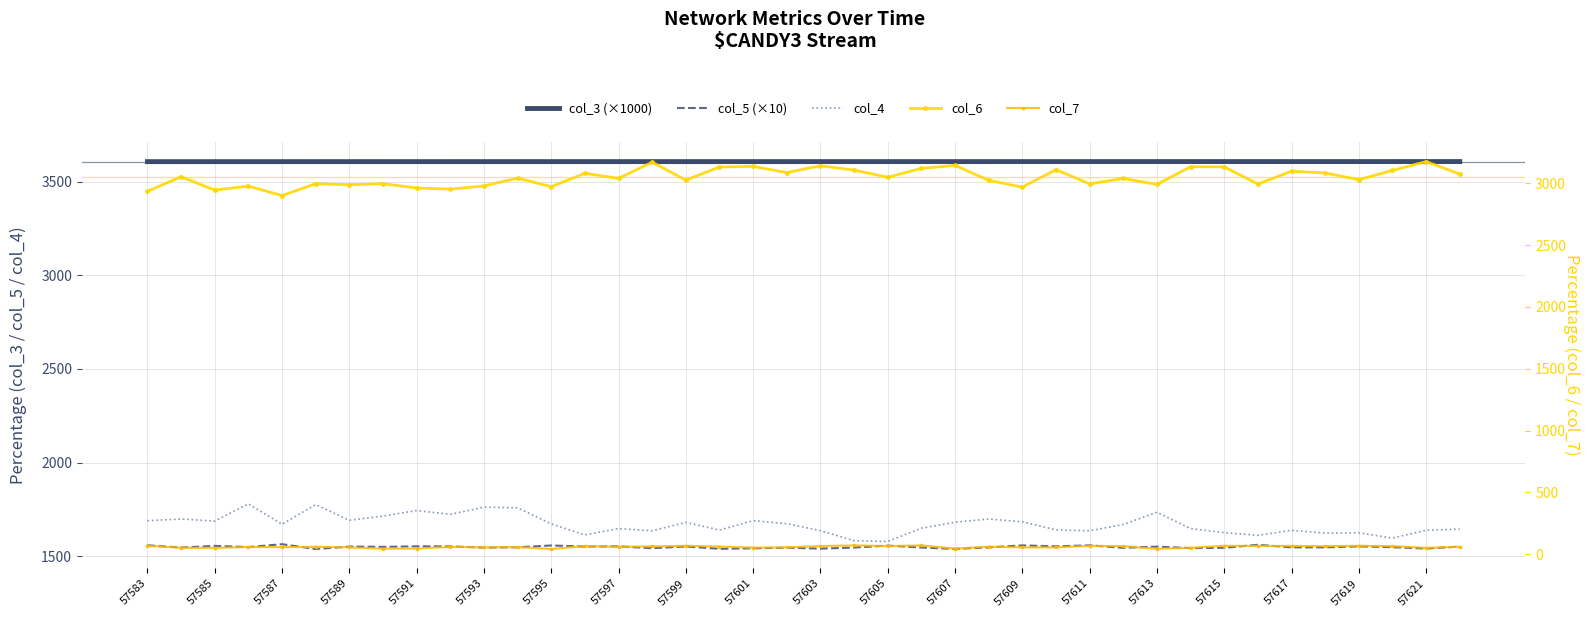

What is the minimum value for col_3 (×1000)?

3607.9